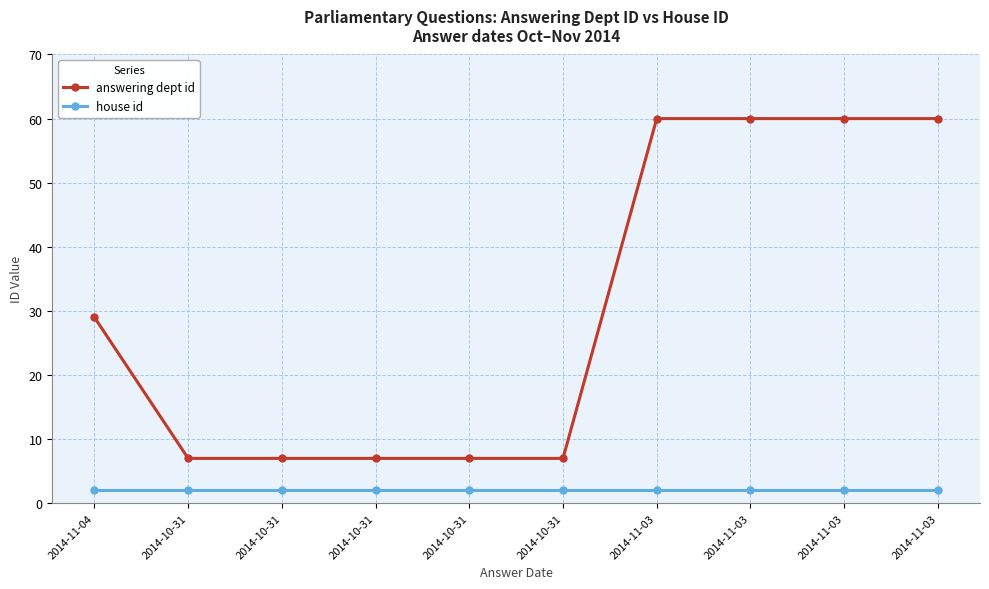

How many distinct data groups are displayed?

2